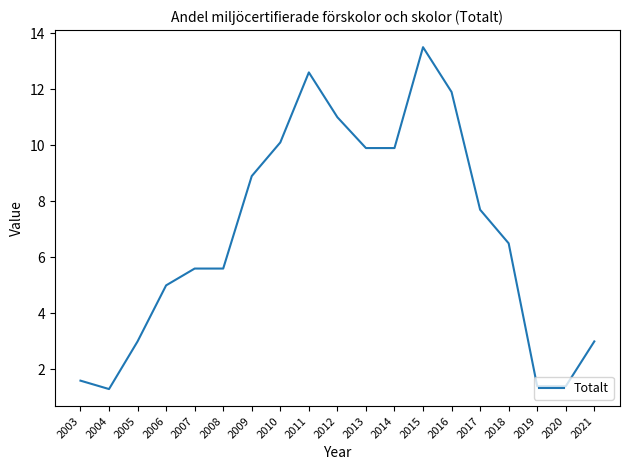

What is the maximum value shown in the chart?

13.5